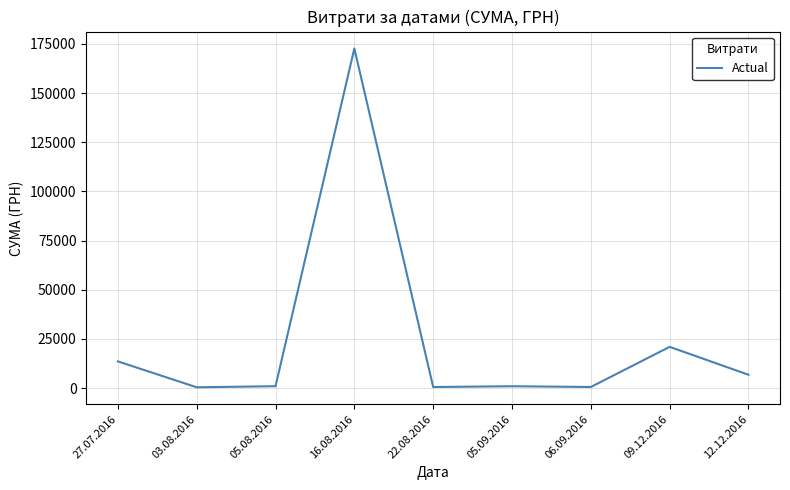

What is the average value?

24194.1